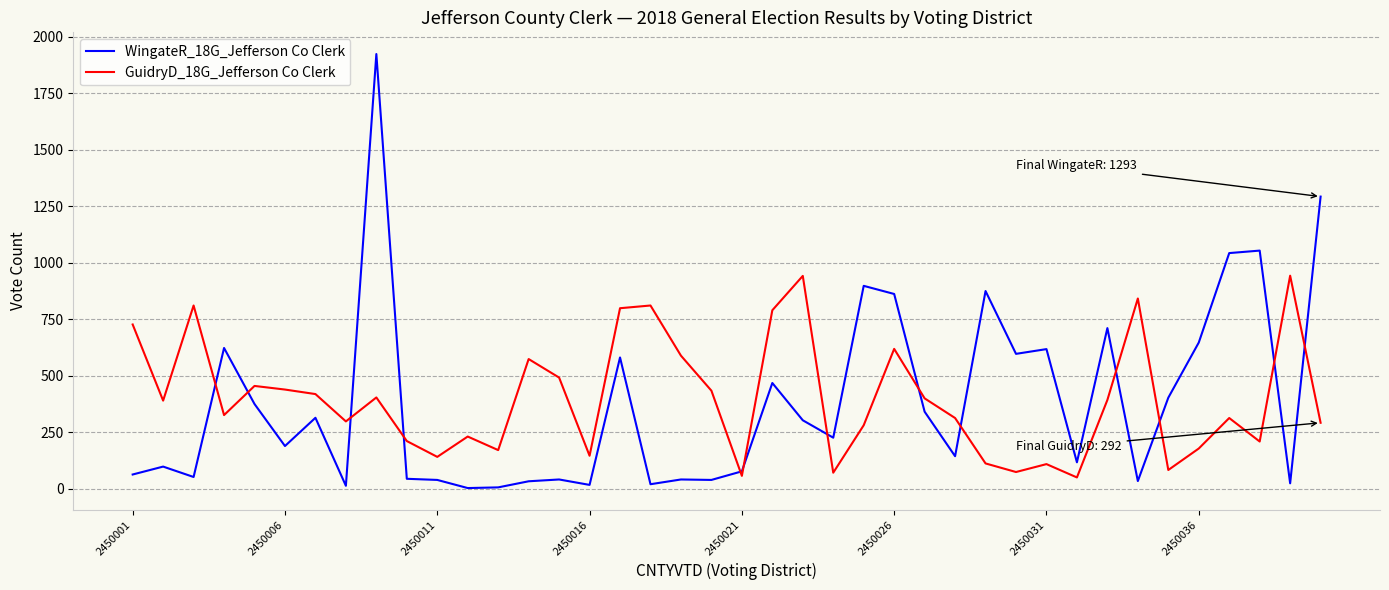

Rank the series by their maximum value, from highest to lowest.

WingateR_18G_Jefferson Co Clerk, GuidryD_18G_Jefferson Co Clerk